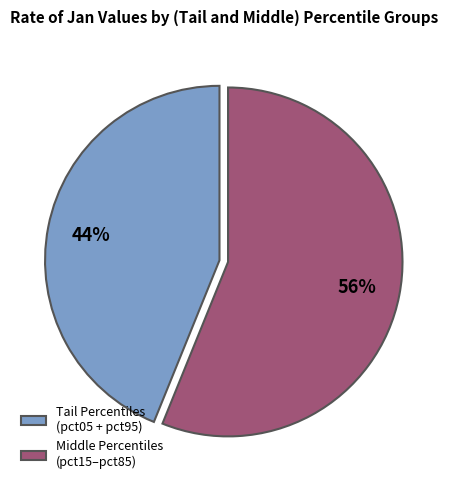

Is there a majority slice in this chart?

Yes